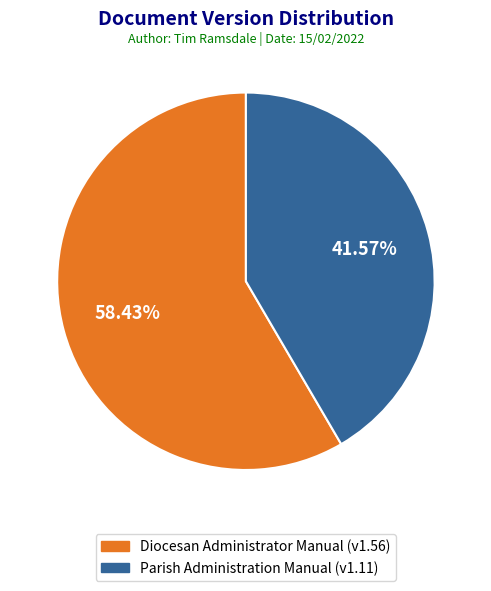

Which has a higher value, Parish Administration Manual or Diocesan Administrator Manual?

Diocesan Administrator Manual